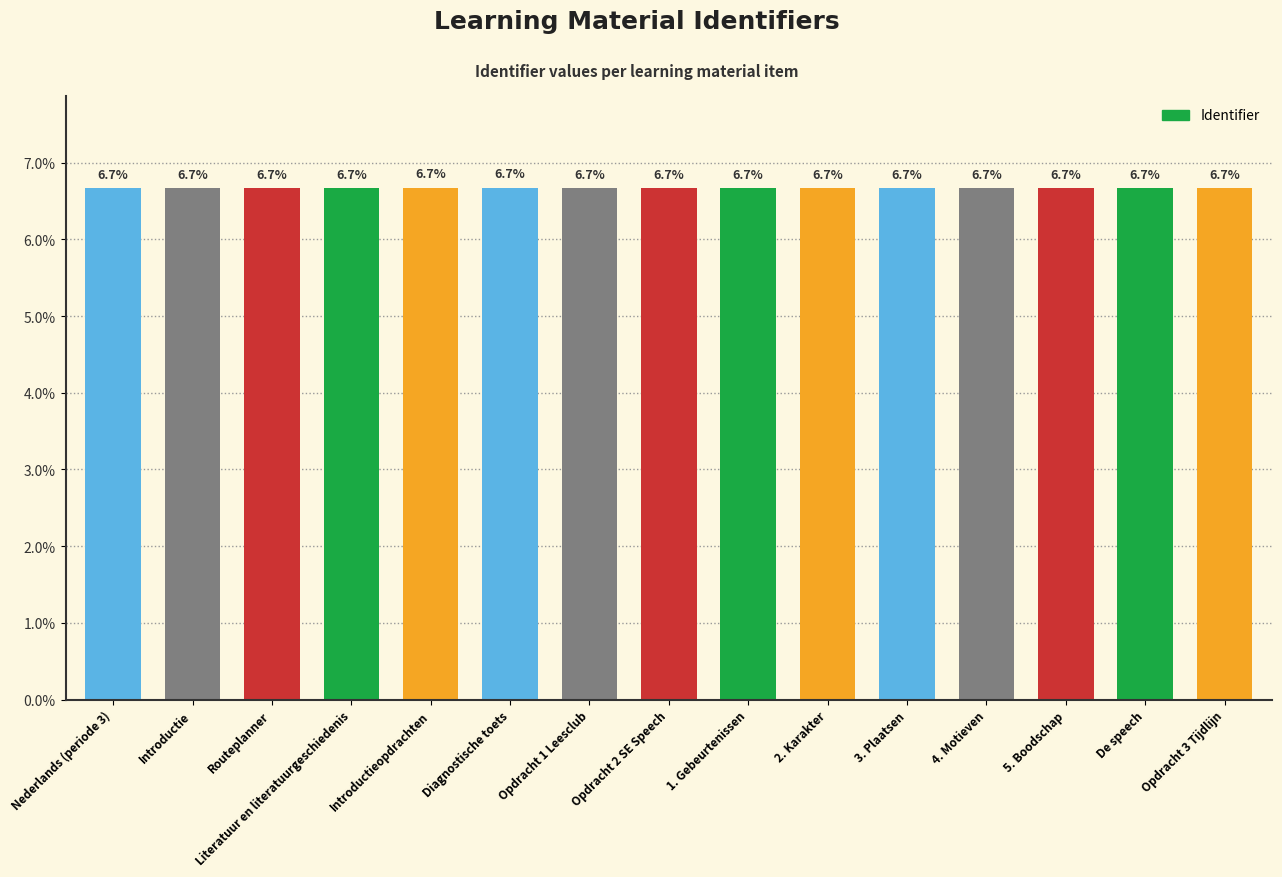

What is the greatest value displayed?

6.7